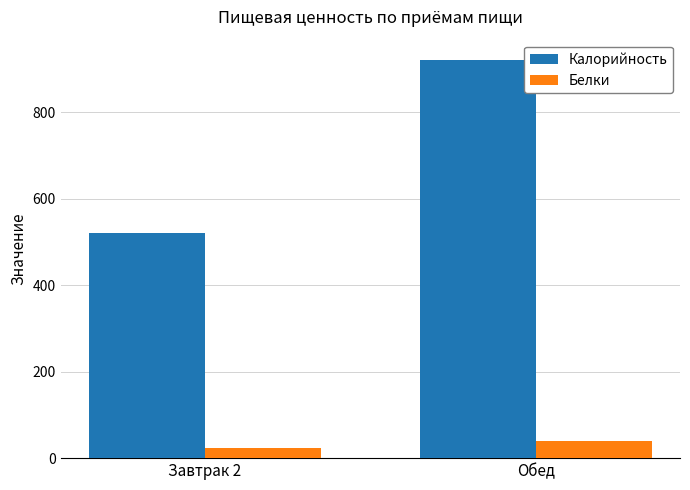

Reading left to right, list all the values displayed in this chart.

Калорийность: 520	922
Белки: 23	39